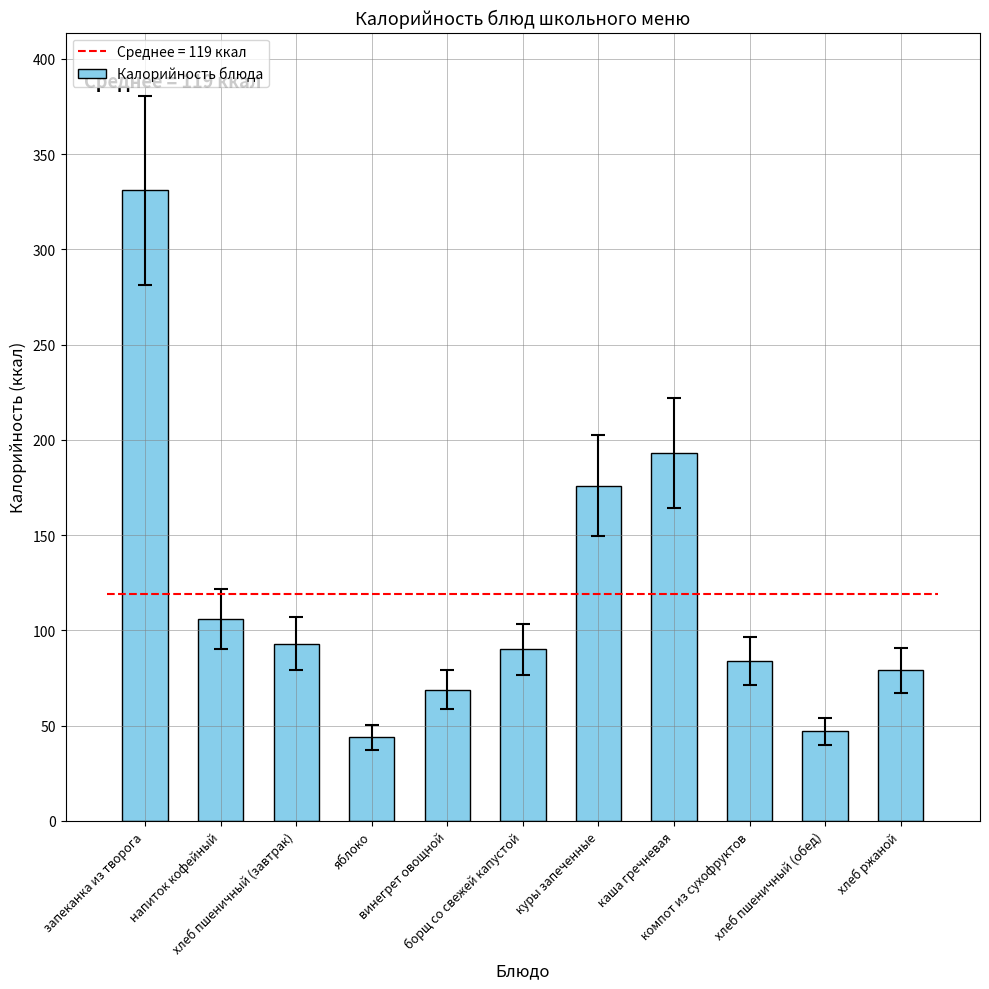

What is the average value?

119